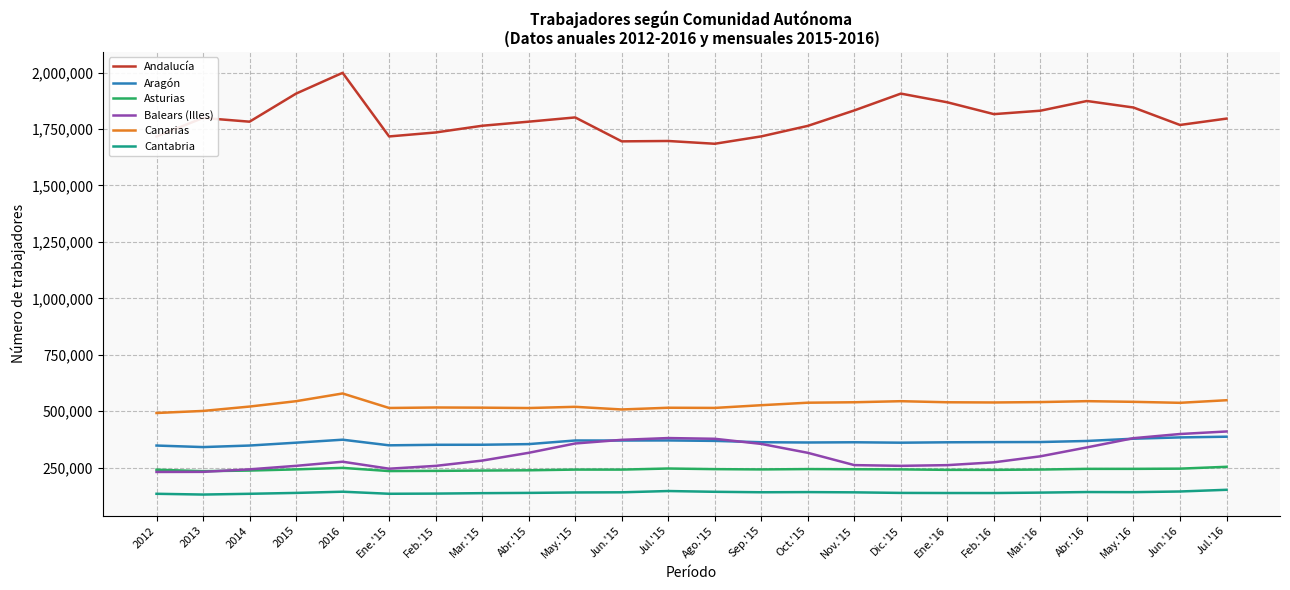

Which series has the largest range (max minus min)?

Andalucía